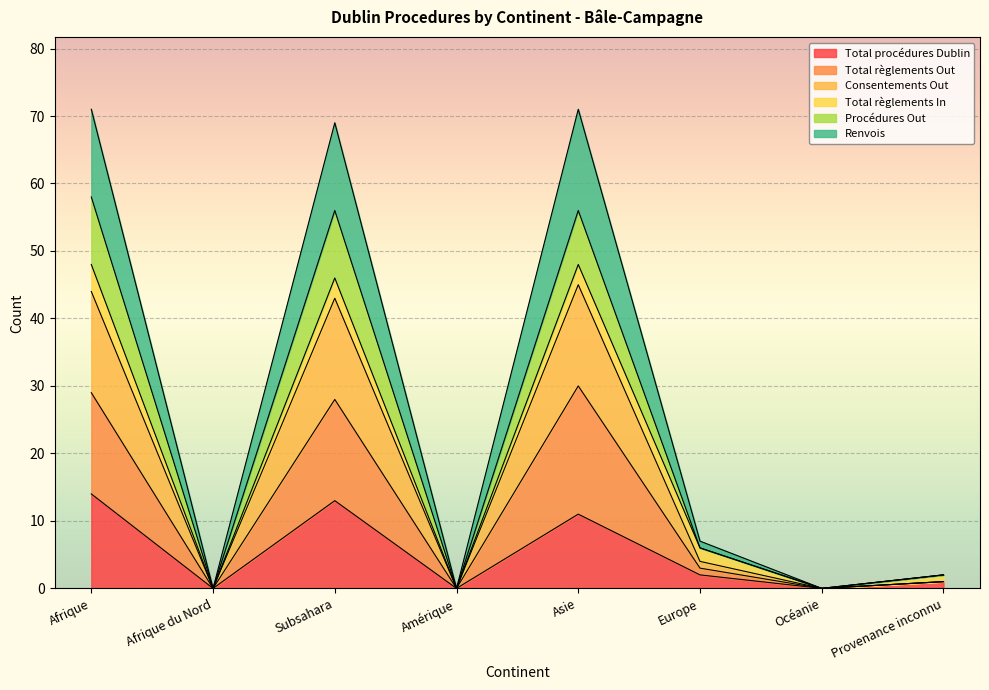

Which has a higher value, Europe or Océanie?

Europe